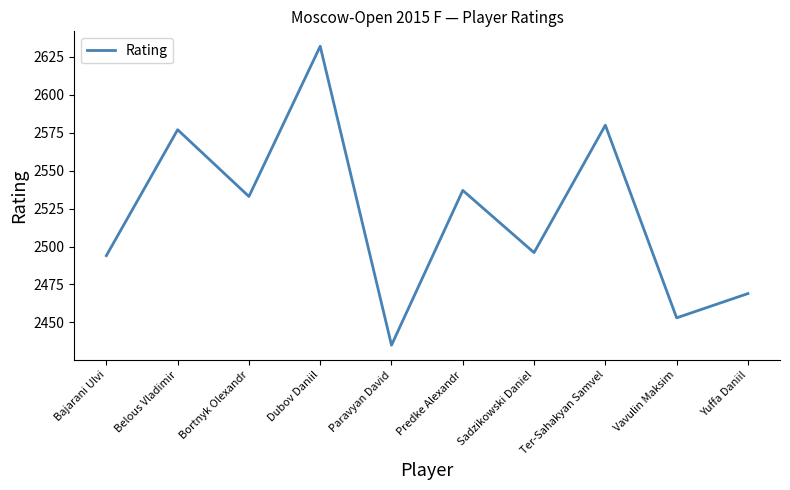

Reading left to right, what are all the values shown in this chart?

Bajarani Ulvi=2494	Belous Vladimir=2577	Bortnyk Olexandr=2533	Dubov Daniil=2632	Paravyan David=2435	Predke Alexandr=2537	Sadzikowski Daniel=2496	Ter-Sahakyan Samvel=2580	Vavulin Maksim=2453	Yuffa Daniil=2469